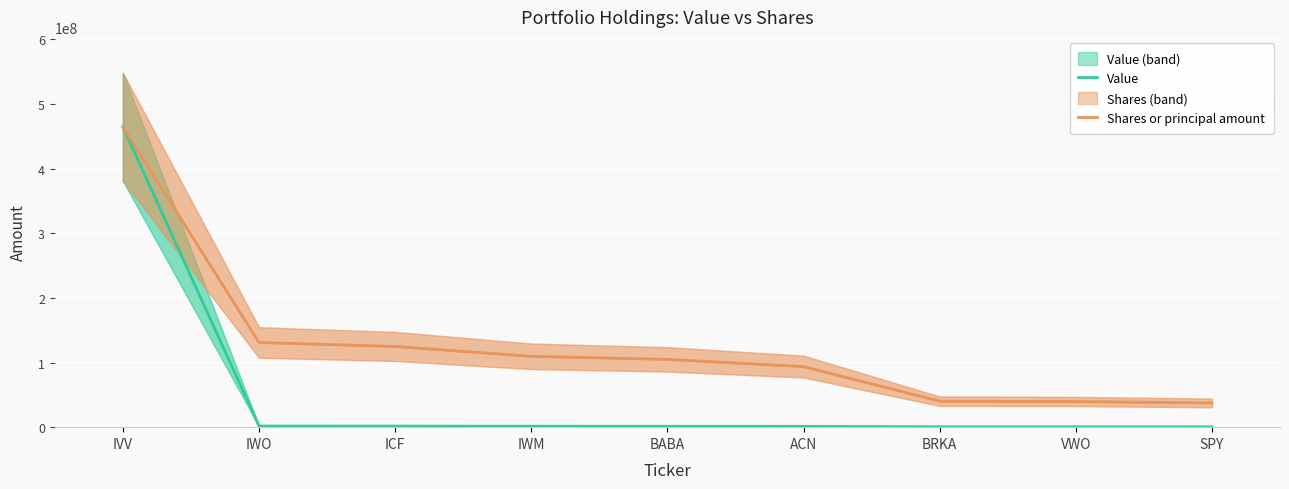

Which has a higher value, SPY or VWO?

VWO